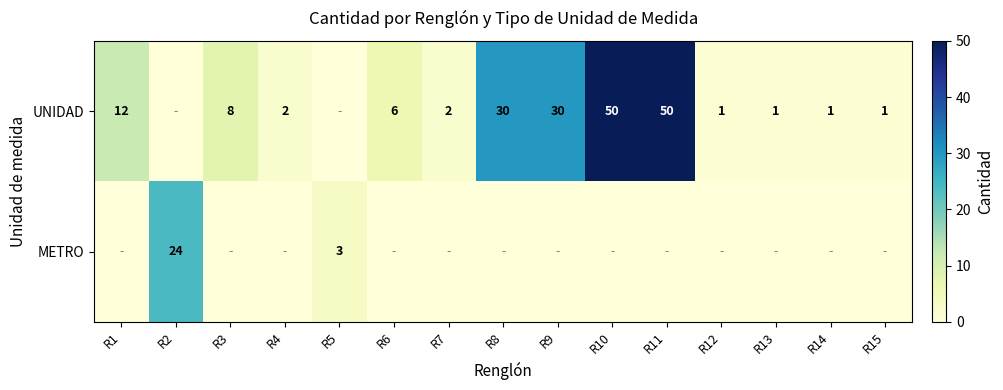

The UNIDAD series shows 0 at R14. True or false?

False